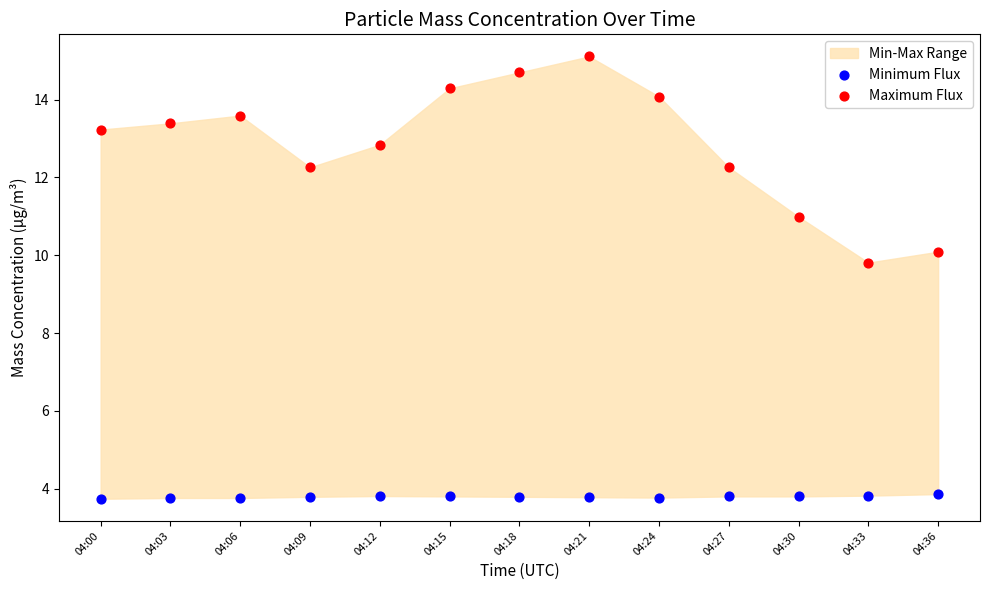

Across all data points, what is the range of X values (max minus min)?

1.0